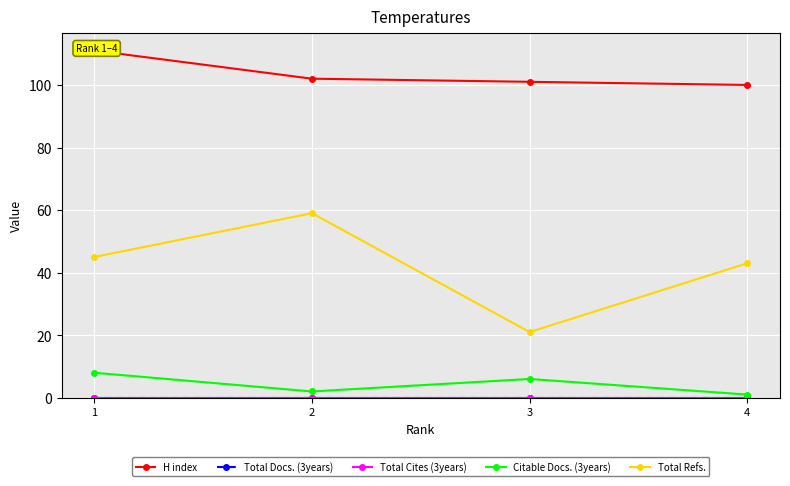

Reading left to right, what are all the values shown in this chart?

H index: 111	102	101	100
Total Docs. (3years): 0	0	0	0
Total Cites (3years): 0	0	0	0
Citable Docs. (3years): 8	2	6	1
Total Refs.: 45	59	21	43